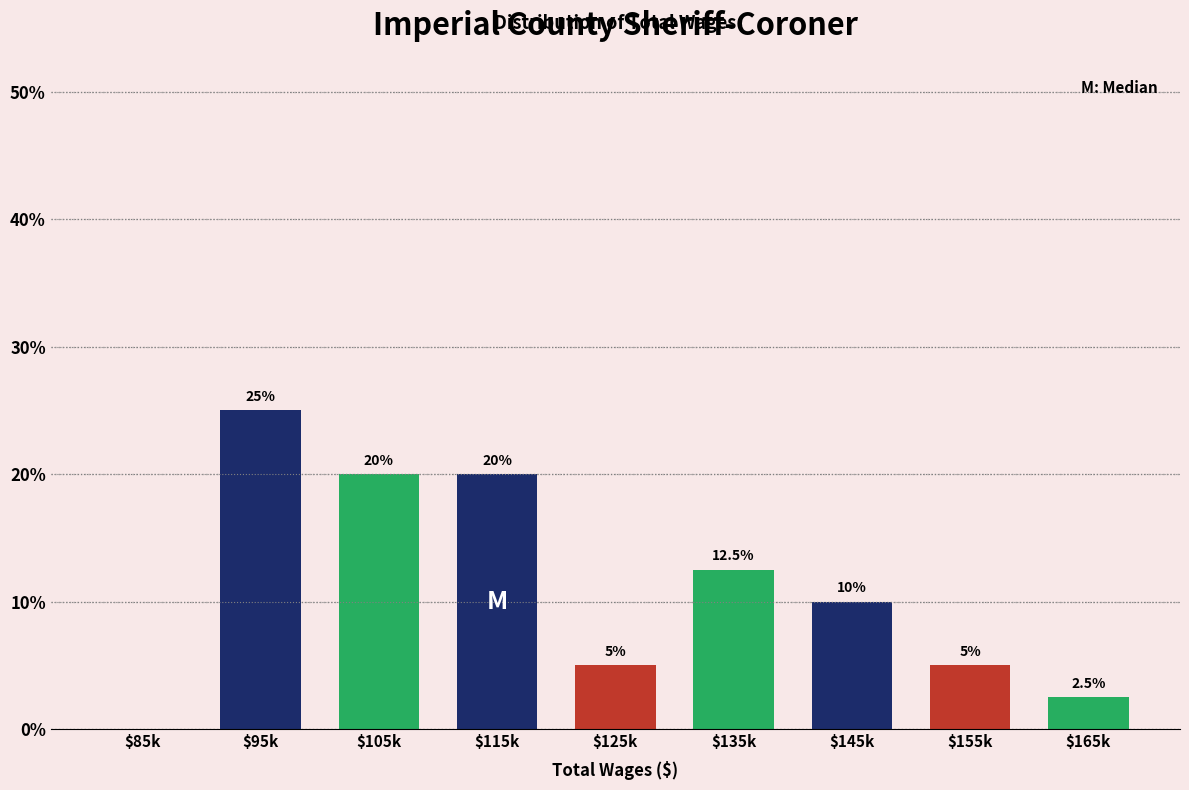

What is the greatest value displayed?

25.0